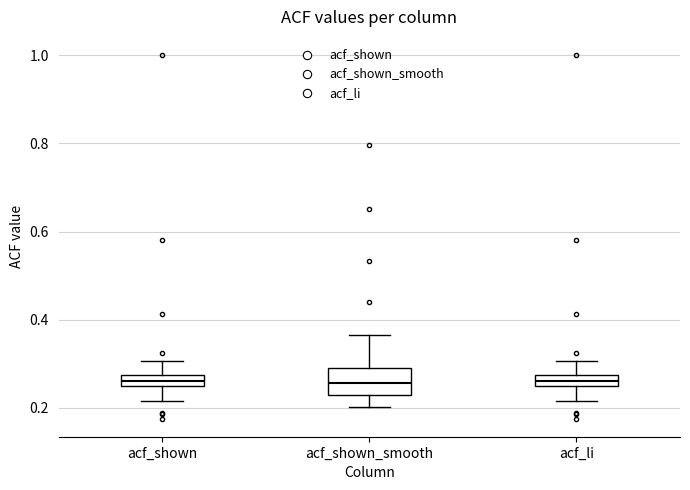

Where is the lower edge of the box for acf_shown_smooth on the y-axis? The values are not printed on the chart, so give them approximately, as read against the axis.

0.22